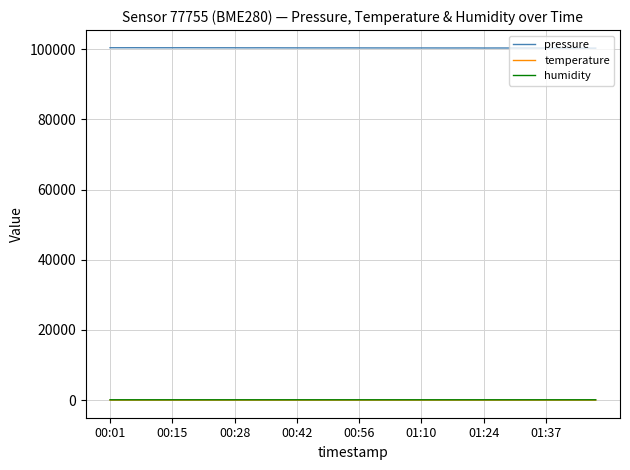

Which series has the largest range (max minus min)?

pressure